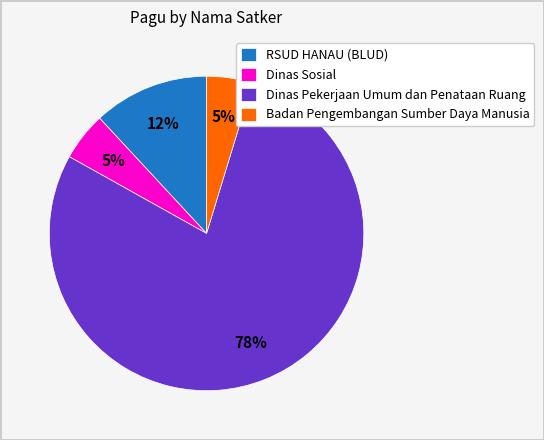

To the nearest percent, what is the combined percentage of Dinas Sosial and Dinas Pekerjaan Umum dan Penataan Ruang?

83%